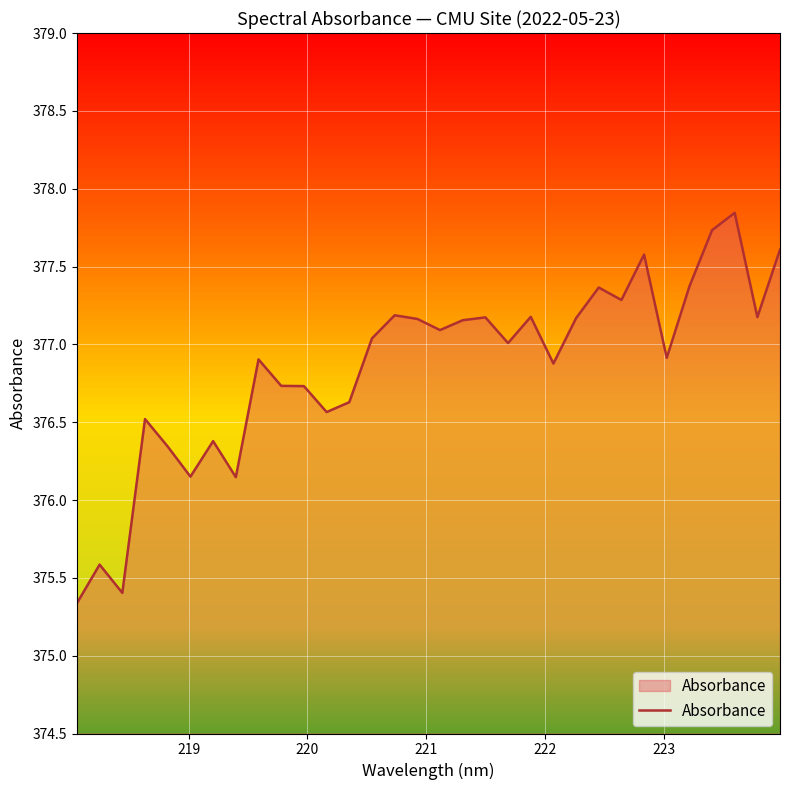

What is the minimum value shown in the chart?

375.3